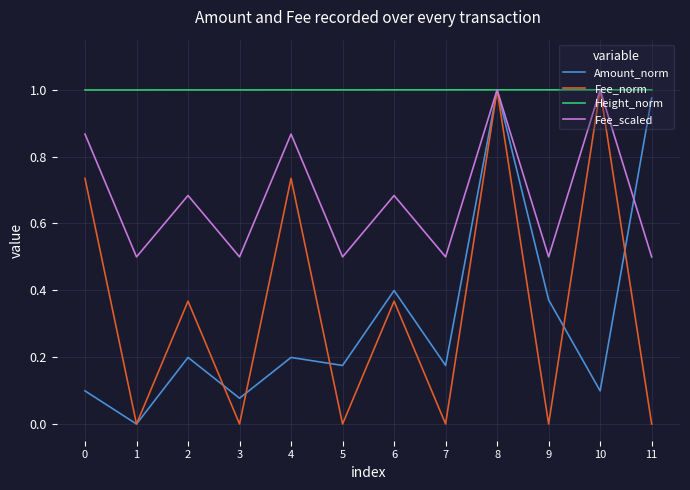

True or false: Amount_norm has a value of 0.3 at 5.

False